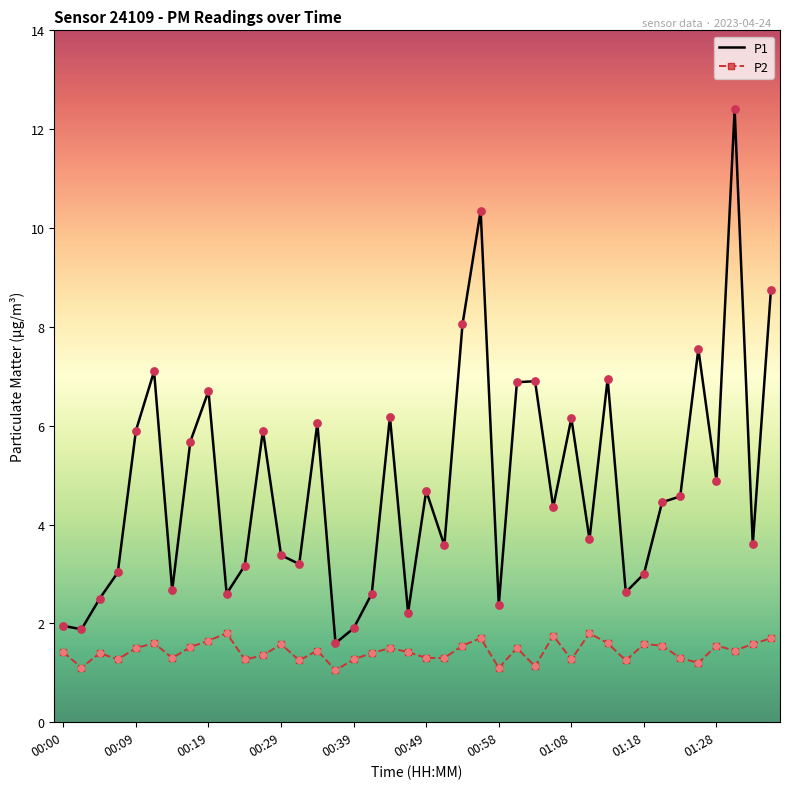

What are all the series names shown in the legend?

P1, P2